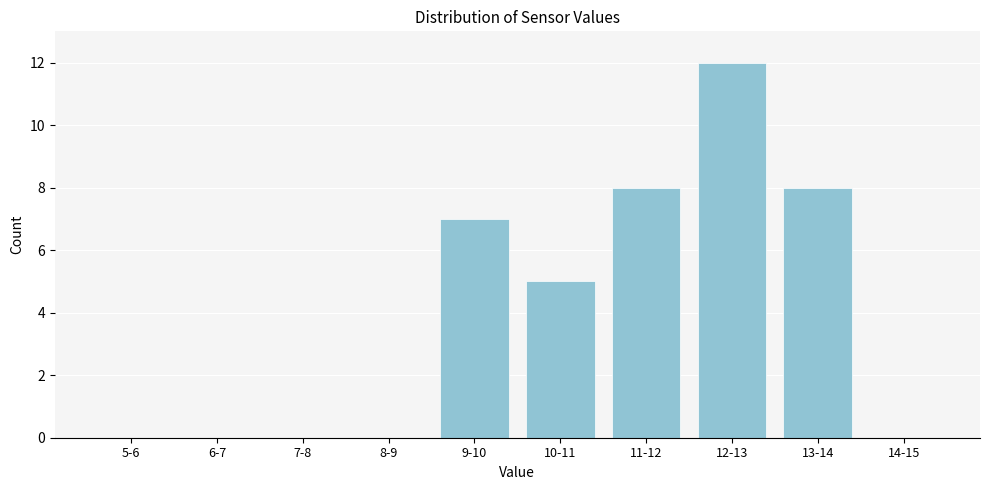

Reading right to left, extract all data points from this chart.

14-15=0	13-14=8	12-13=12	11-12=8	10-11=5	9-10=7	8-9=0	7-8=0	6-7=0	5-6=0